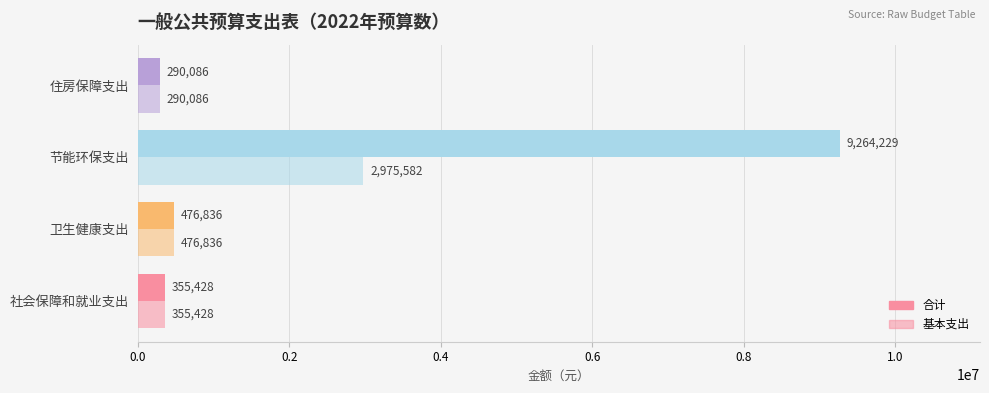

How many categories are shown in the chart?

4